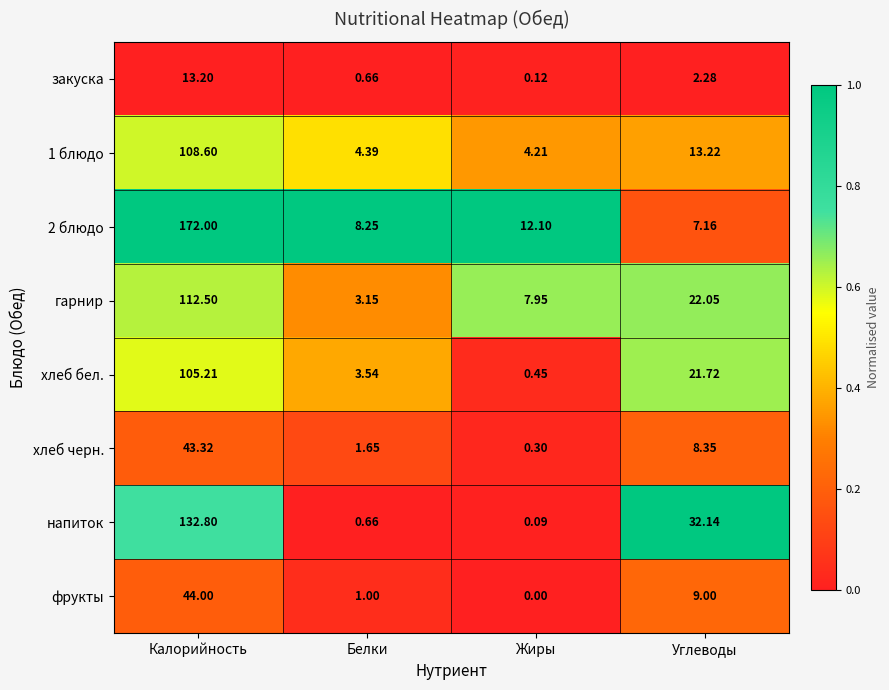

At which category is the sum across all series the highest?

Калорийность